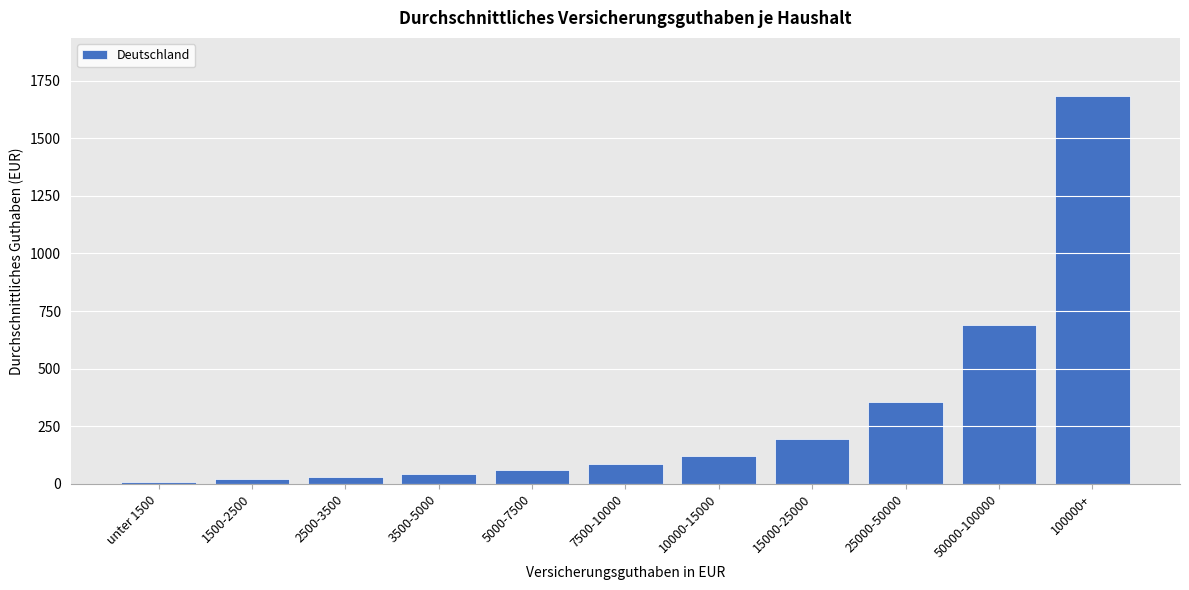

Reading right to left, extract all data points from this chart.

1683	689	354	196	122	87	62	42	30	20	7